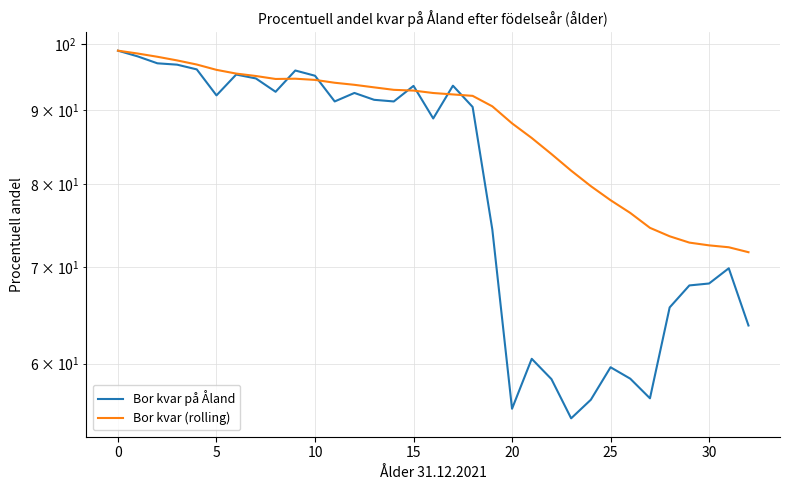

Reading right to left, list all the values displayed in this chart.

Bor kvar på Åland: 63.8	69.9	68.2	68.0	65.7	56.8	58.6	59.7	56.6	55.0	58.5	60.5	55.8	74.3	90.5	93.6	88.8	93.6	91.3	91.5	92.5	91.3	95.1	95.9	92.7	94.7	95.3	92.2	96.1	96.8	97.0	98.1	99.0
Bor kvar (rolling): 71.7	72.3	72.5	72.8	73.6	74.6	76.4	77.9	79.7	81.7	83.9	86.1	88.1	90.5	92.1	92.3	92.5	92.9	93.0	93.3	93.7	94.0	94.5	94.6	94.6	95.0	95.4	96.0	96.8	97.5	98.0	98.5	99.0